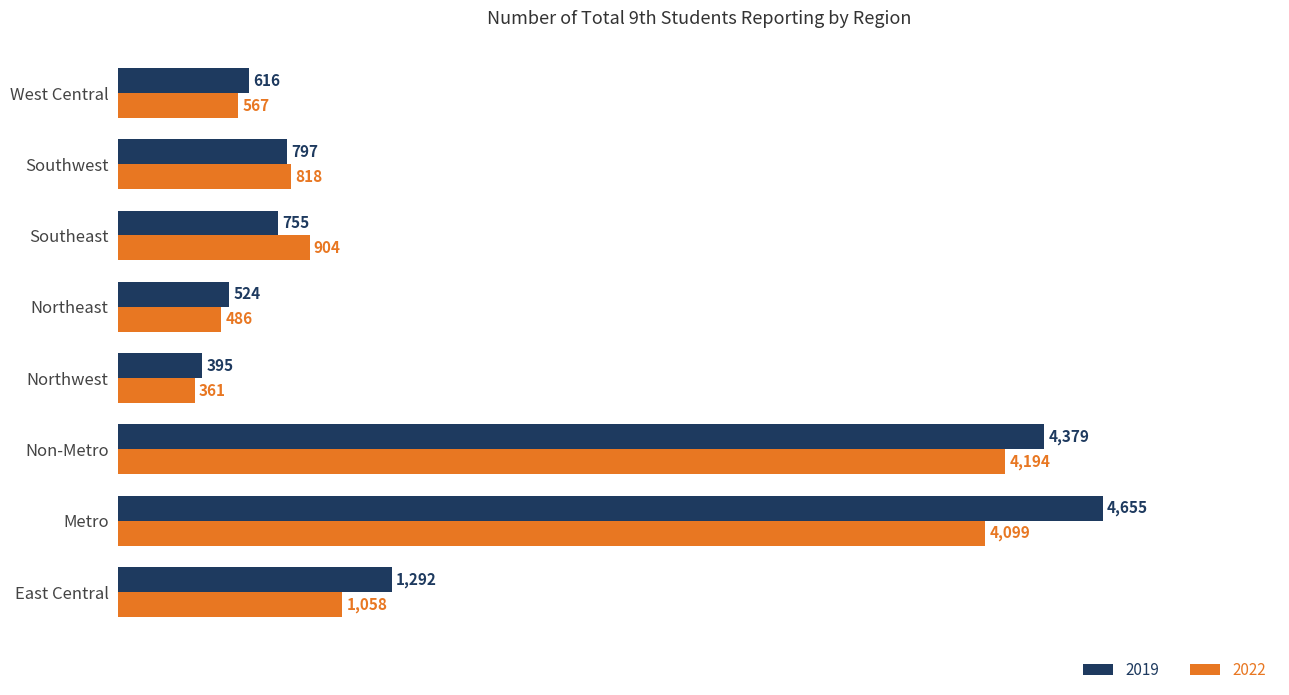

What value does the 2022 series have at West Central, to the nearest 50?

550